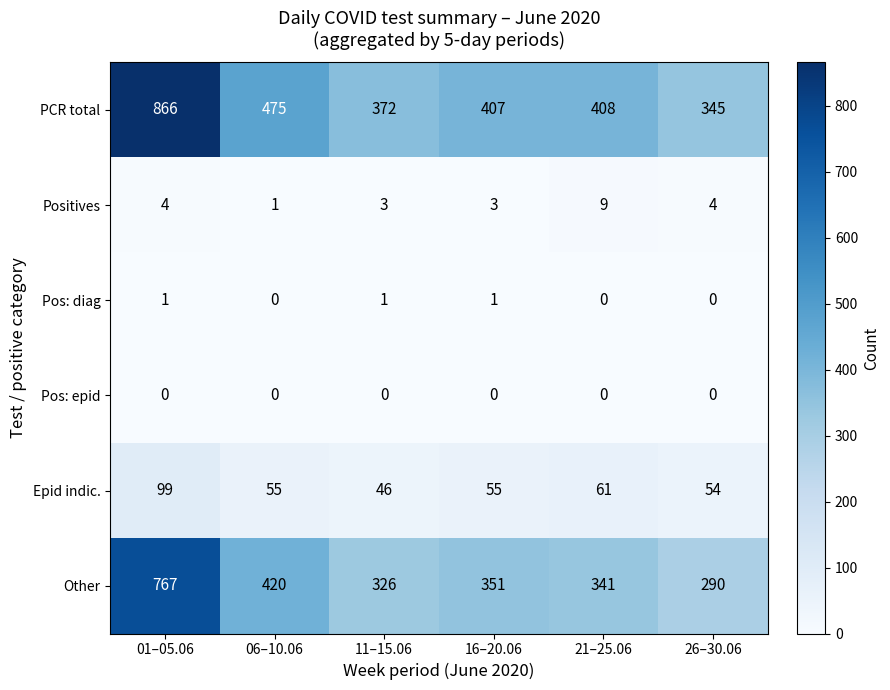

At how many categories does at least one series exceed 354?

5